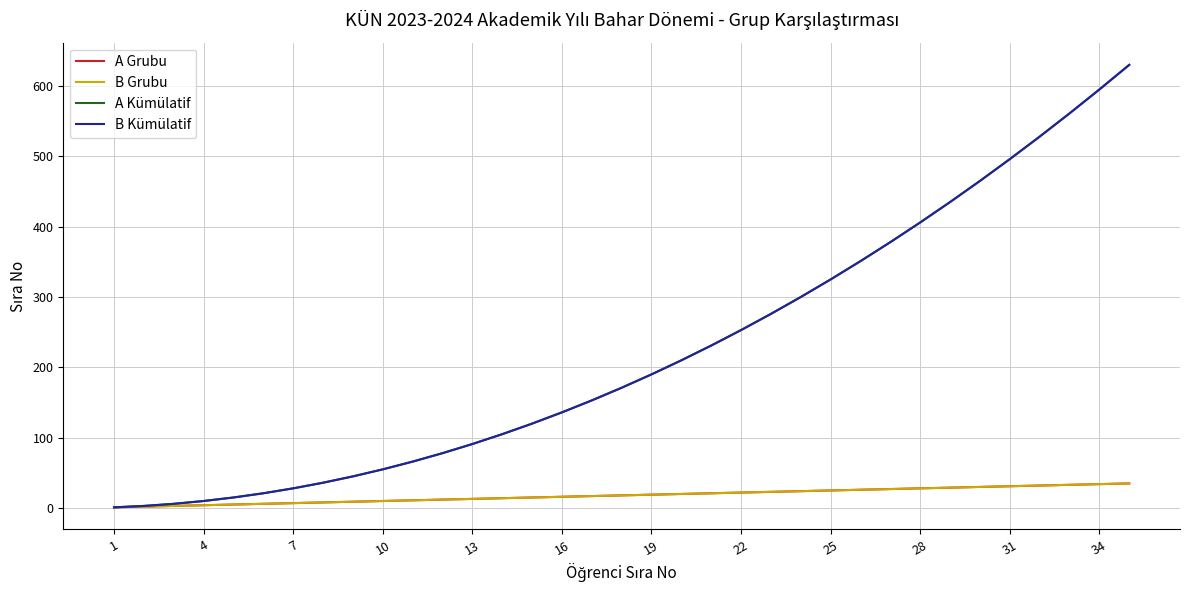

True or false: B Kümülatif and B Grubu cross at least once.

False